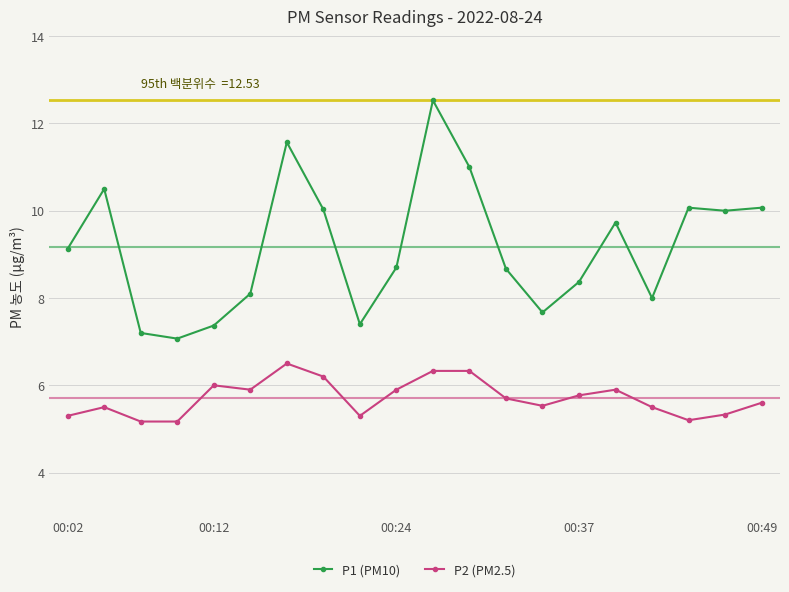

List the series in order of their peak value, highest first.

P1 (PM10), P2 (PM2.5)